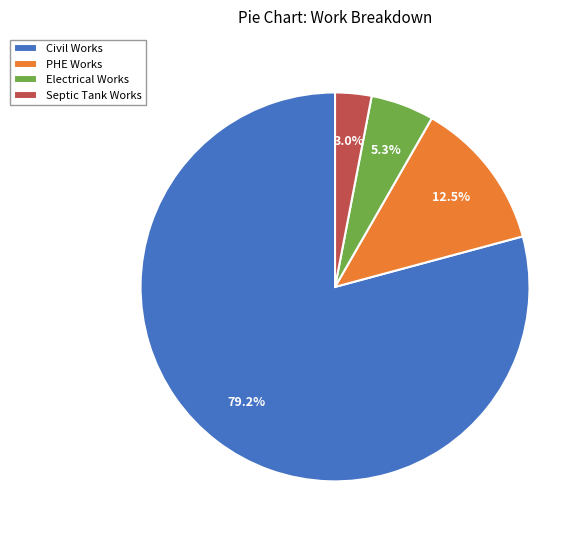

How many segments does this pie chart have?

4